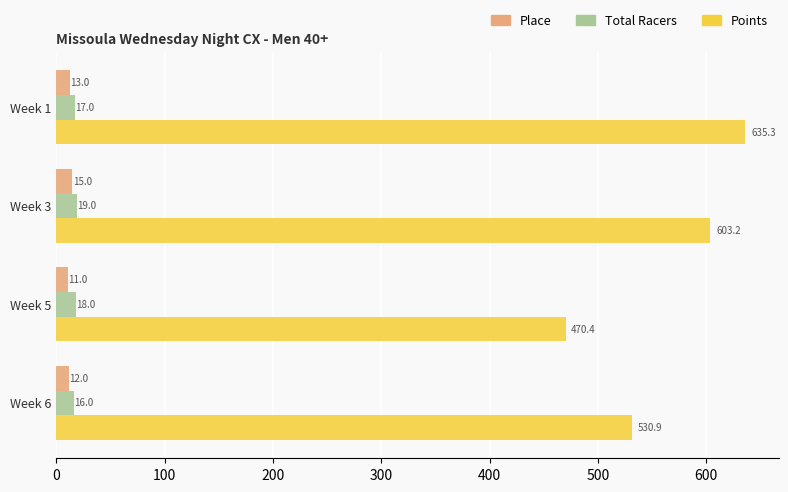

What is the highest value of the Points series?

635.3